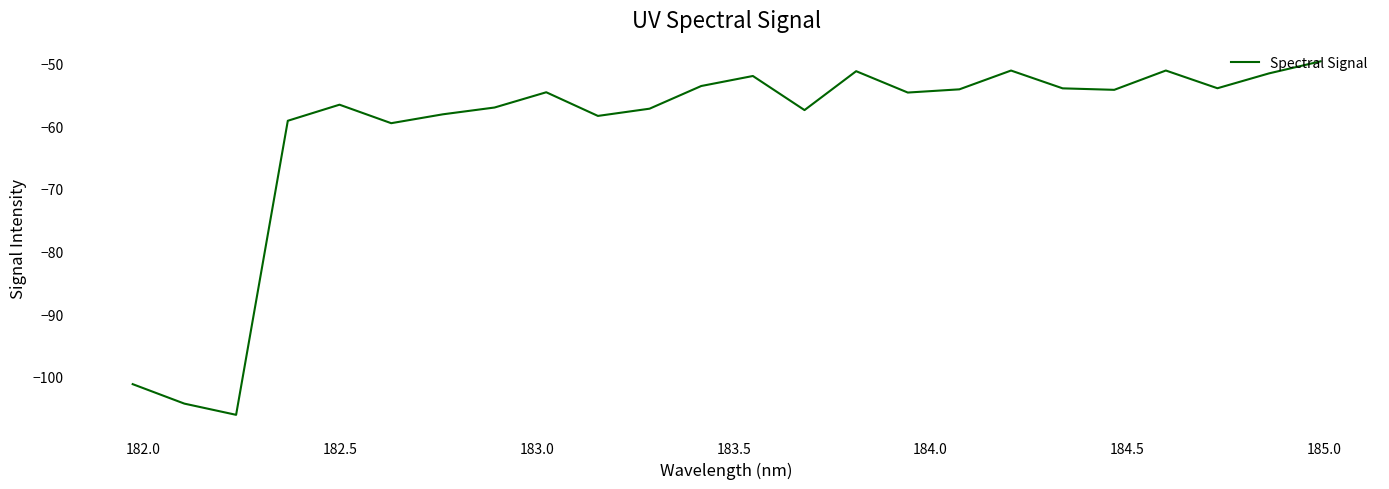

What is the smallest value displayed?

-106.0